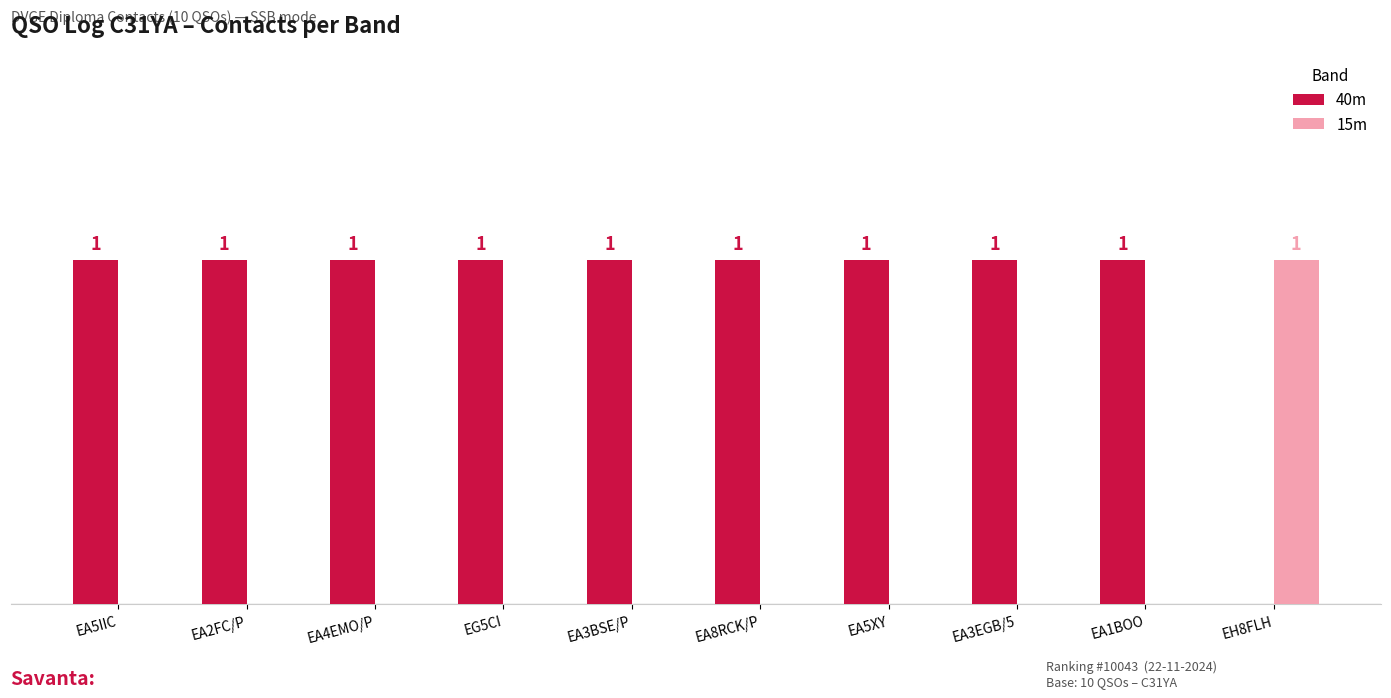

Which series has the largest total across all categories?

40m